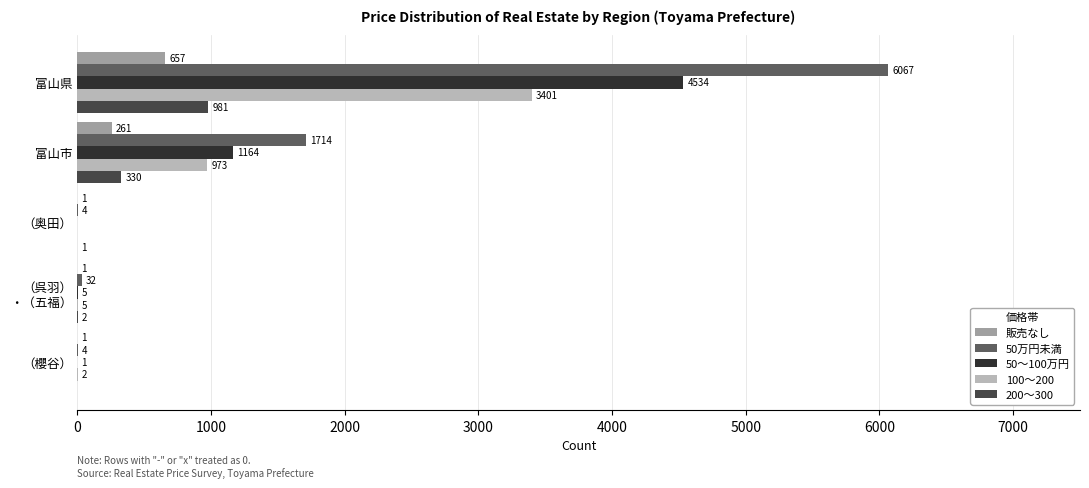

Which series changed the most between 富山市 and （櫻谷）?

50万円未満